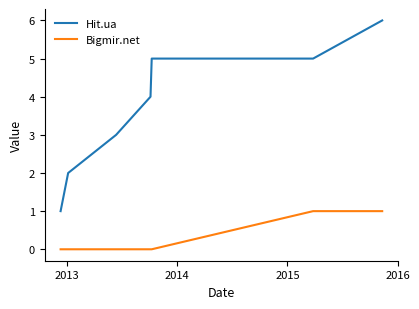

True or false: Hit.ua and Bigmir.net intersect in this chart.

False